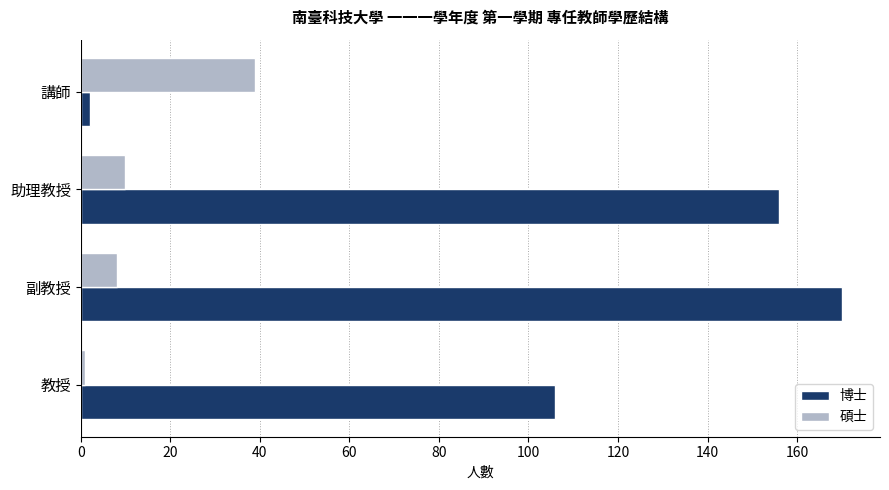

The 碩士 series shows 24 at 講師. True or false?

False